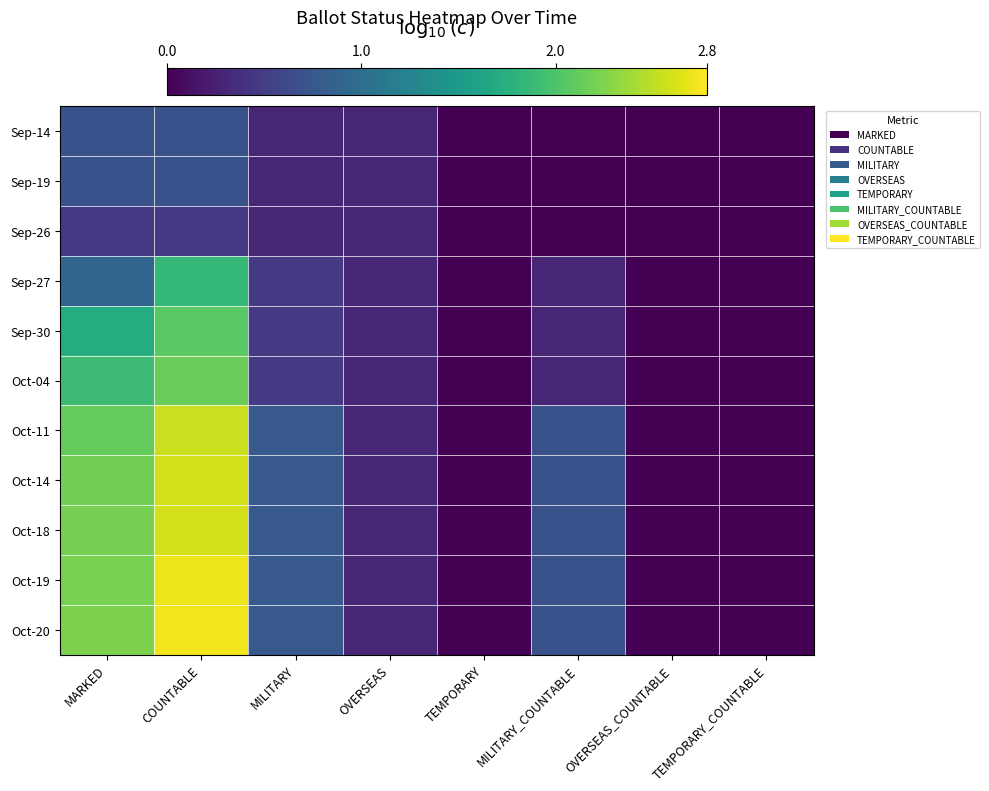

Which series has the largest range (max minus min)?

Oct-20